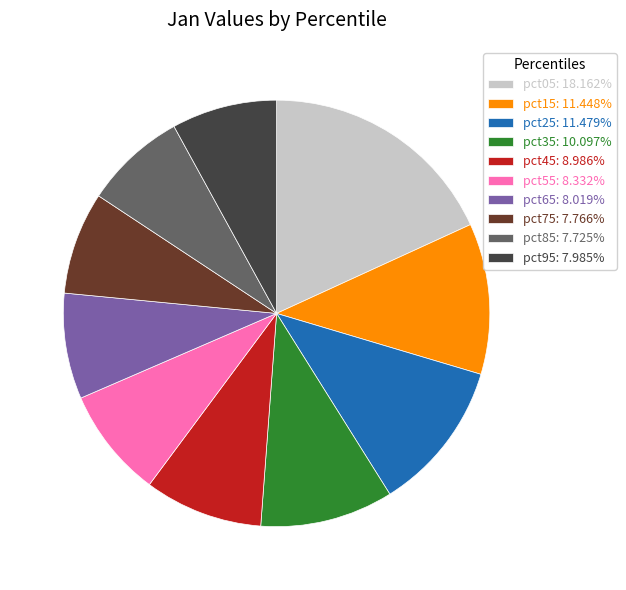

Which slice is the largest?

pct05